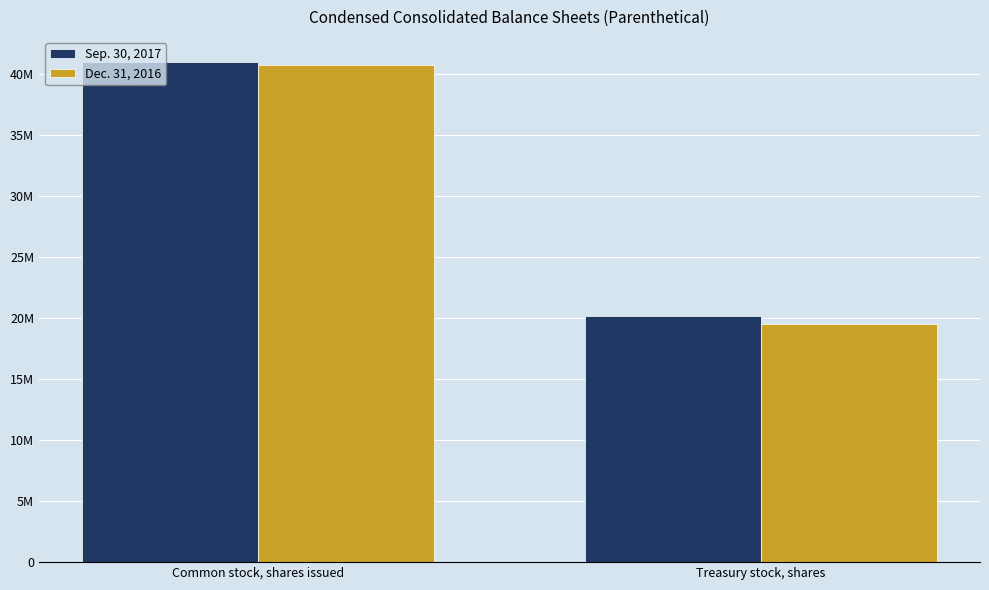

At Common stock, shares issued, list the series in order from largest to smallest.

Sep. 30, 2017, Dec. 31, 2016